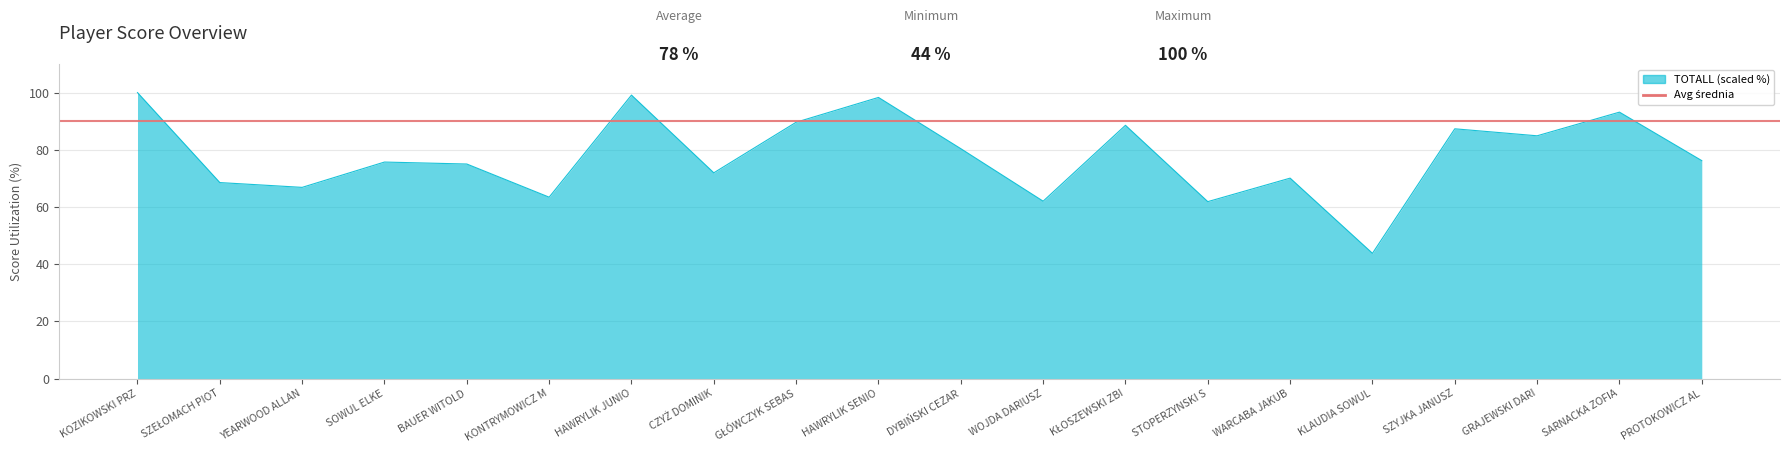

True or false: the data shows 63.4 at KONTRYMOWICZ M.

True